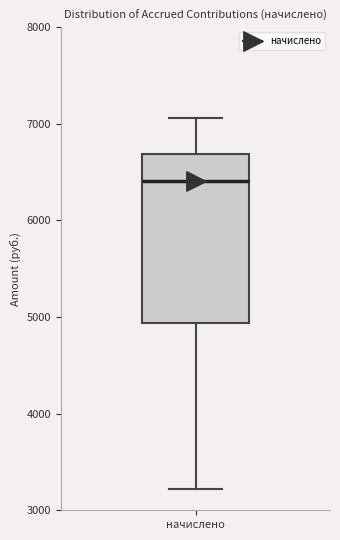

Where does the median line of the box for начислено sit on the y-axis? The values are not printed on the chart, so give them approximately, as read against the axis.

6400